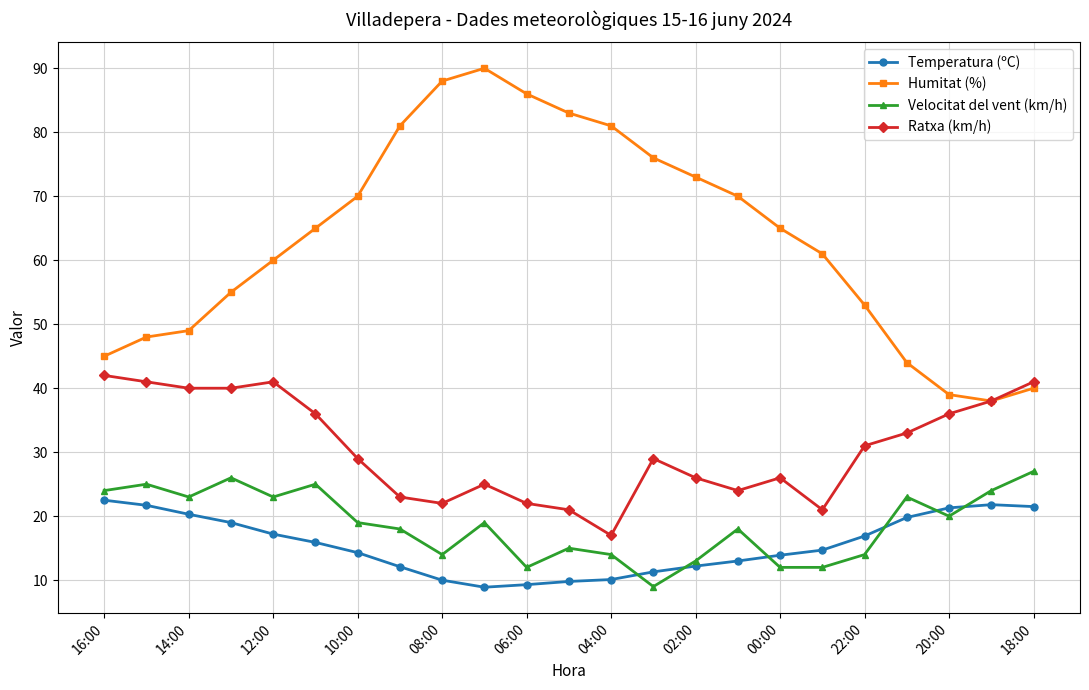

True or false: Ratxa (km/h) has more than 0 interior local peaks.

True